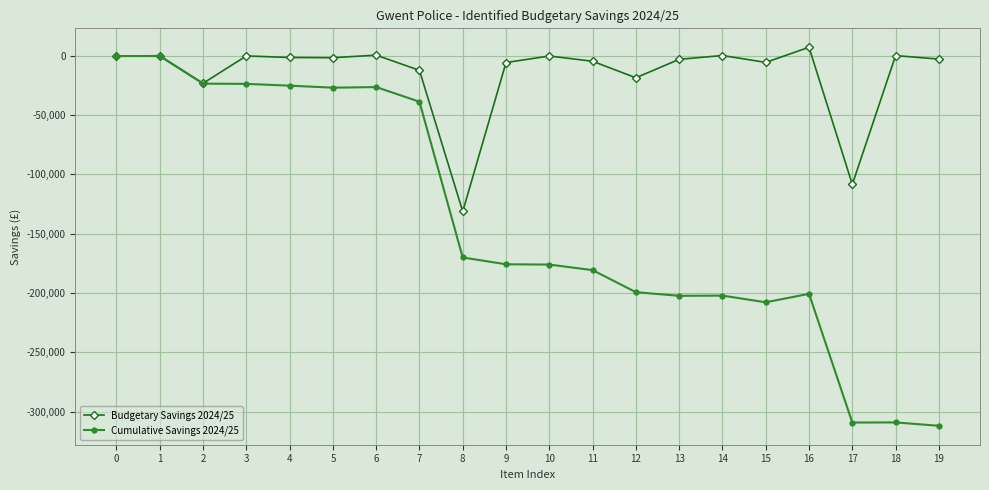

Which series has the largest range (max minus min)?

Cumulative Savings 2024/25